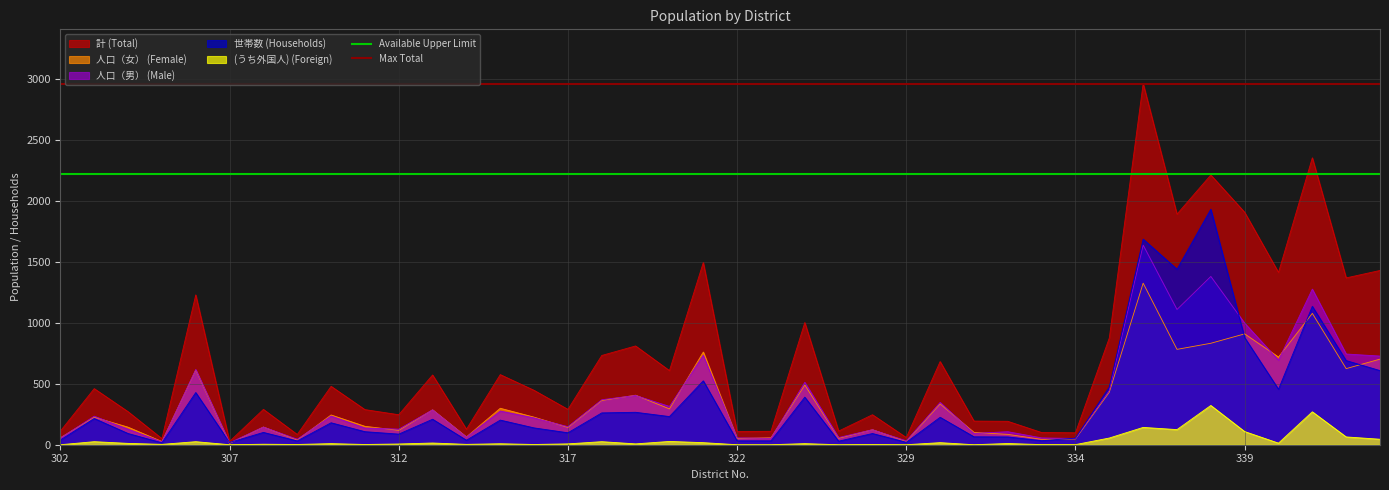

What is the highest value of the Available Upper Limit series?

2221.5